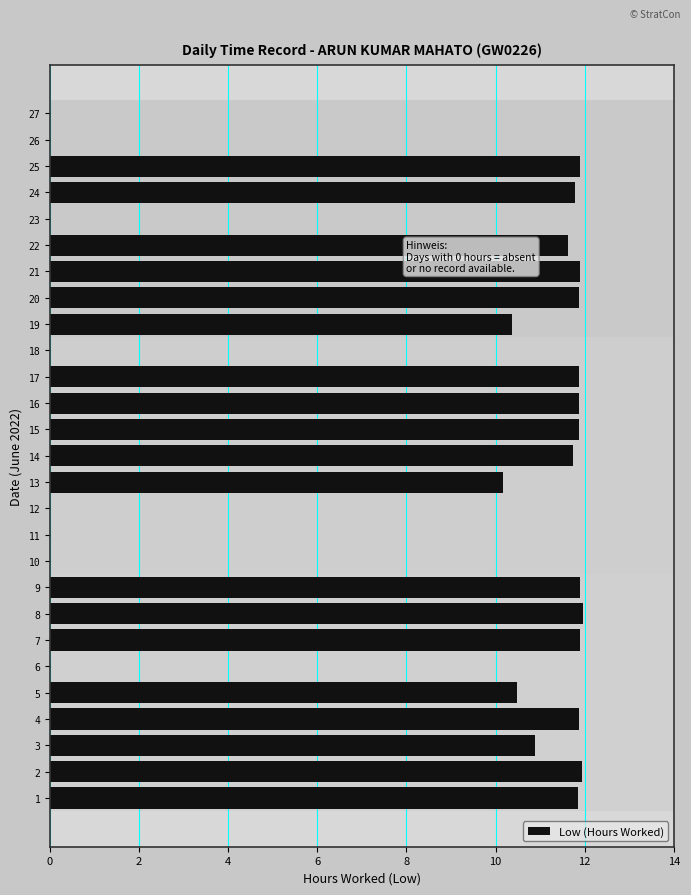

Approximately how many times larger is the value at 13 compared to 1?

0.9